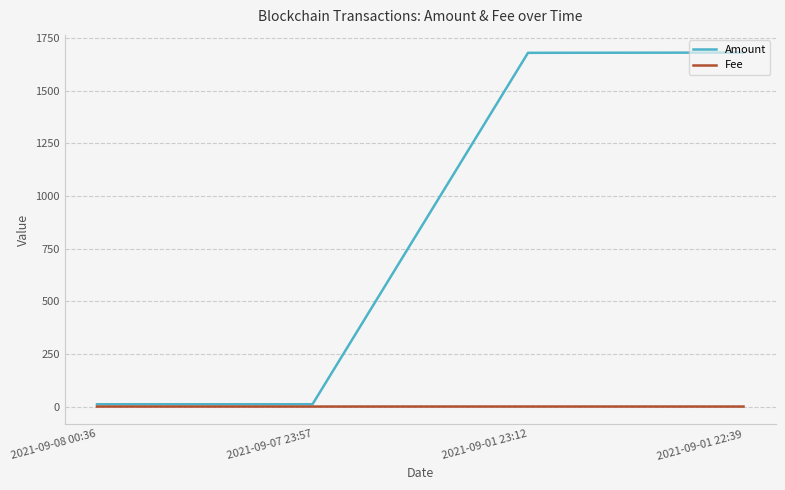

Is it true that Fee equals 0.0 at 2021-09-01 22:39?

True